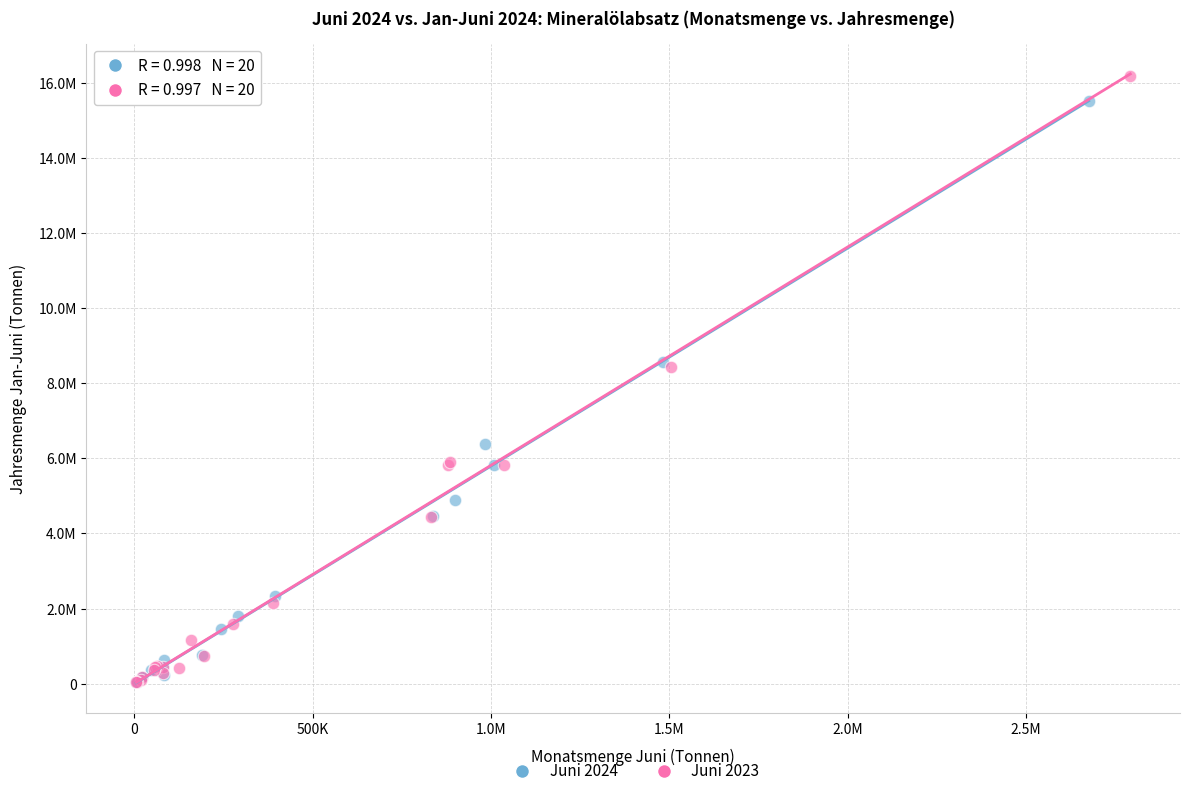

What are all the series names shown in the legend?

Juni 2024, Juni 2023